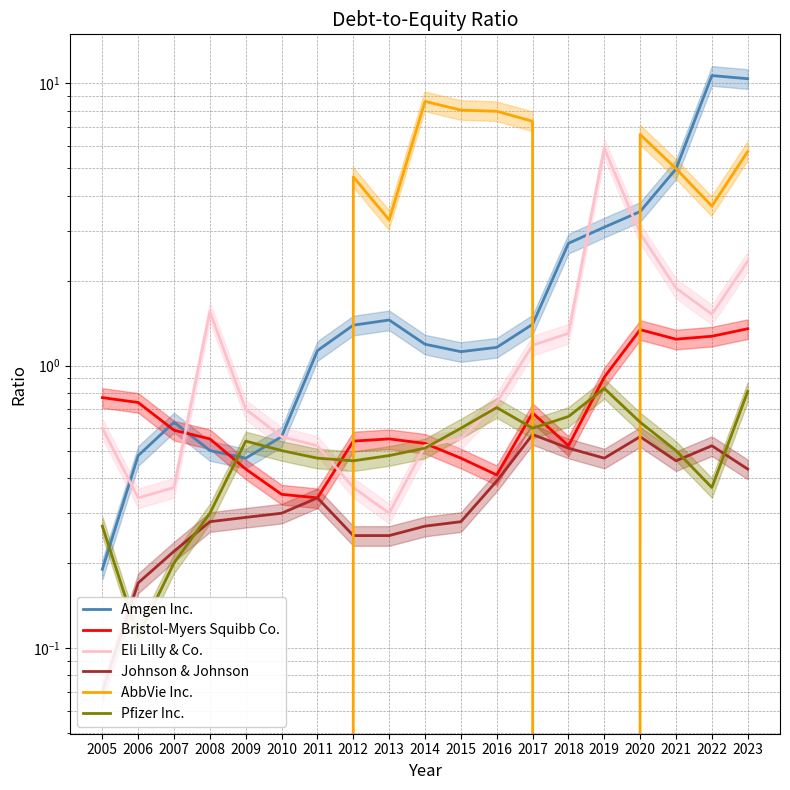

Where do Johnson & Johnson and AbbVie Inc. first cross each other?

2011 and 2012